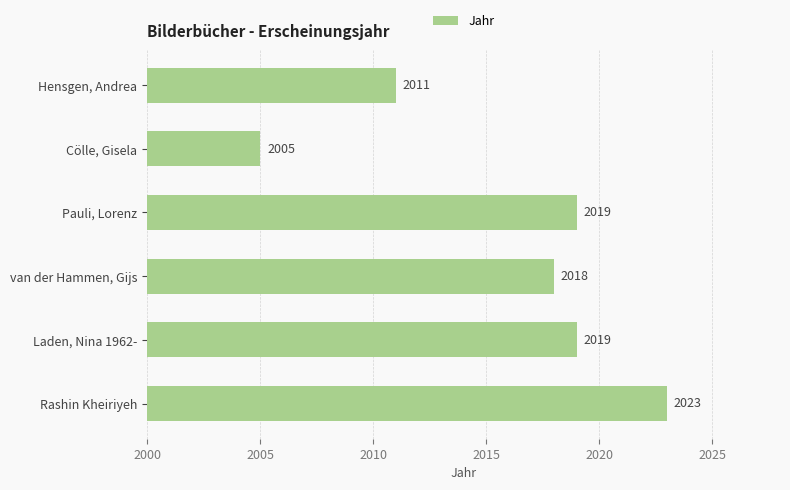

Reading top to bottom, what are all the values shown in this chart?

2011	2005	2019	2018	2019	2023